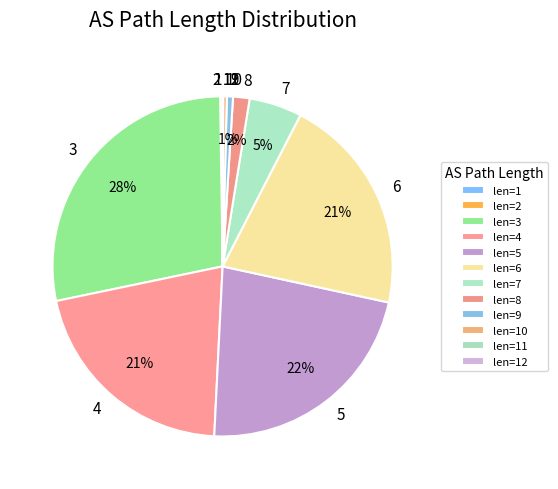

Does any single category account for the majority?

No